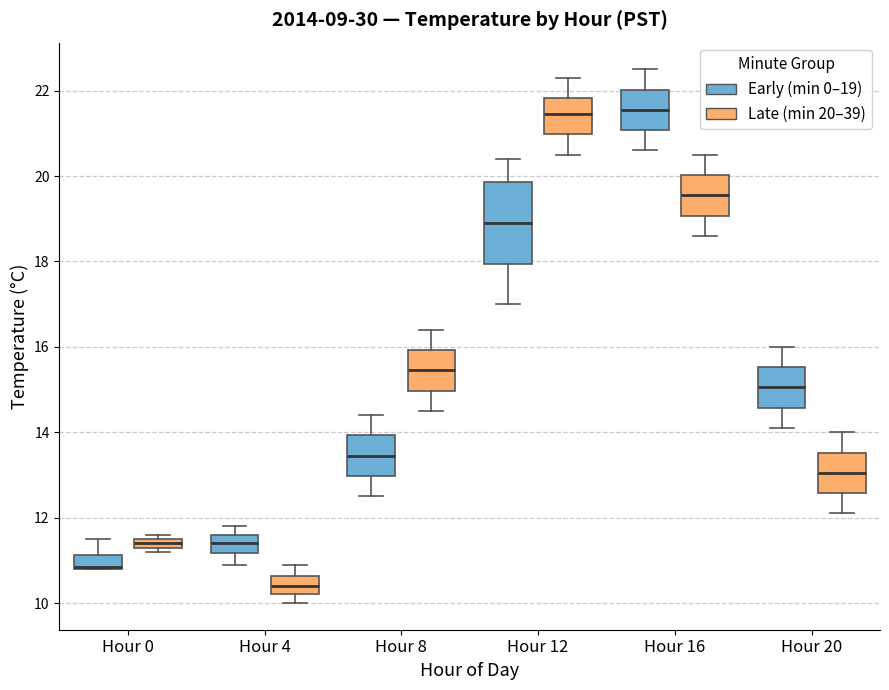

Where is the upper edge of the box for Hour 12 (Late (min 20–39)) on the y-axis? The values are not printed on the chart, so give them approximately, as read against the axis.

21.8